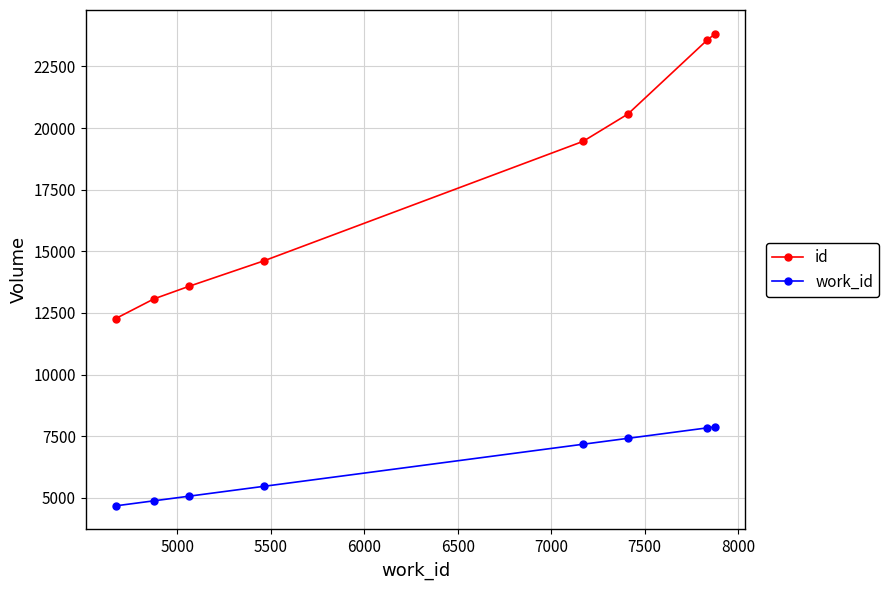

List the series in order of their overall mean, lowest first.

work_id, id